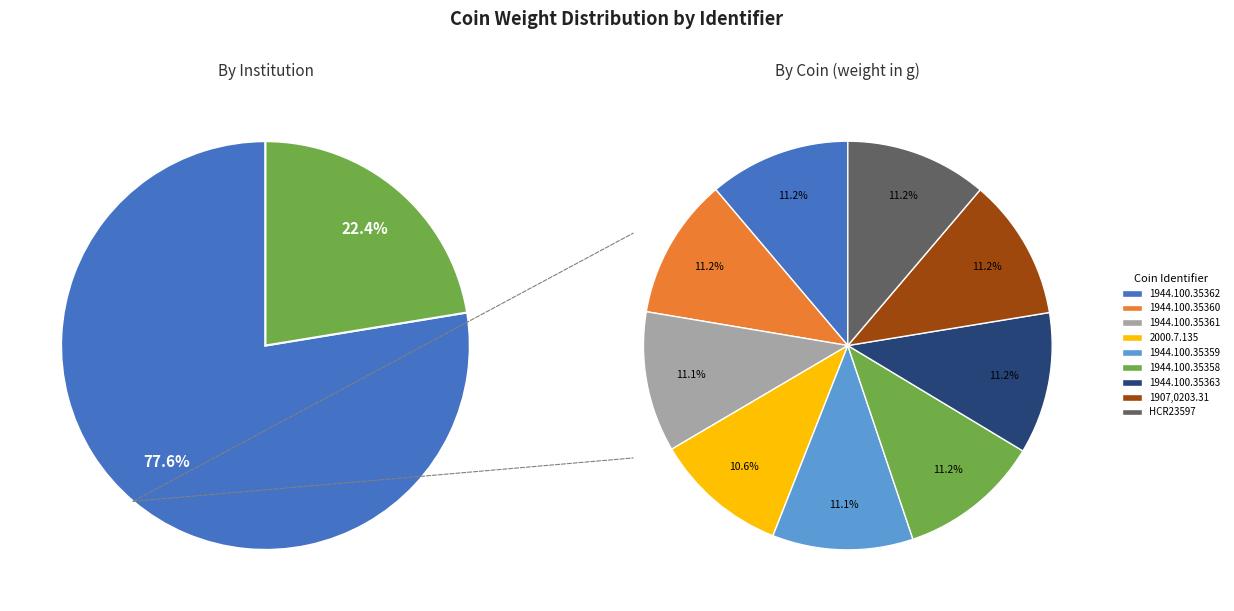

To the nearest percent, what percentage of the pie is 1944.100.35358?

11%